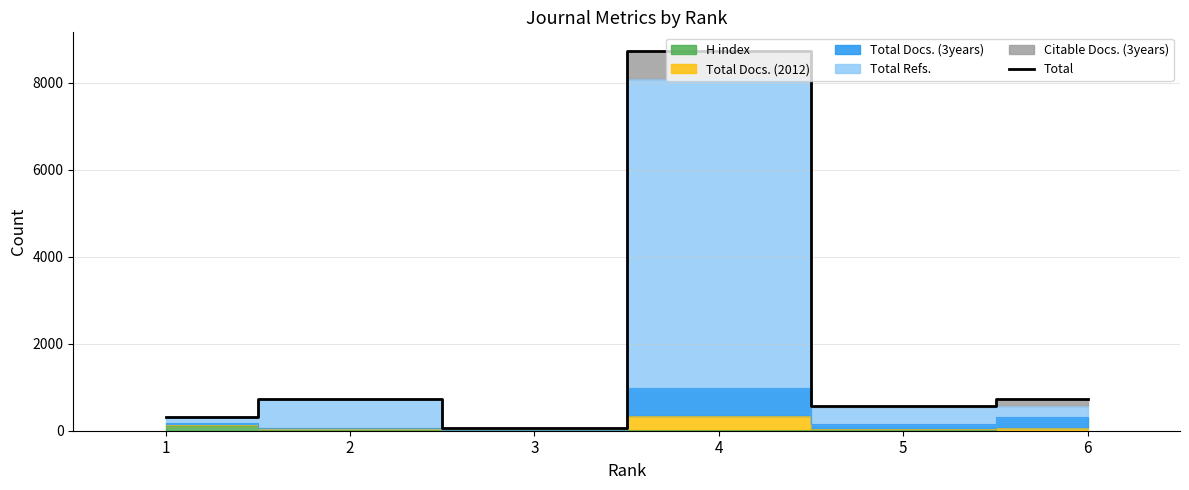

At which category does the data reach its first local valley?

3